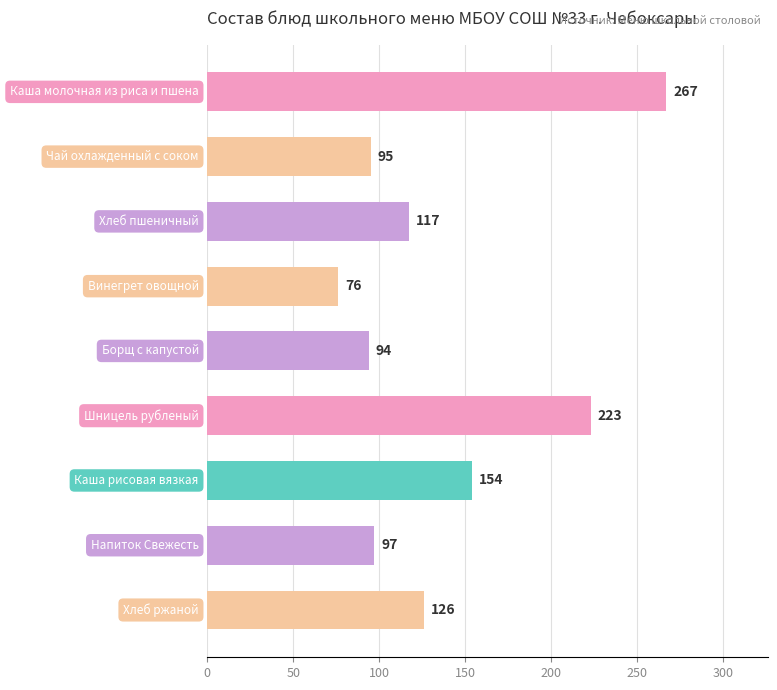

What is the average value?

139